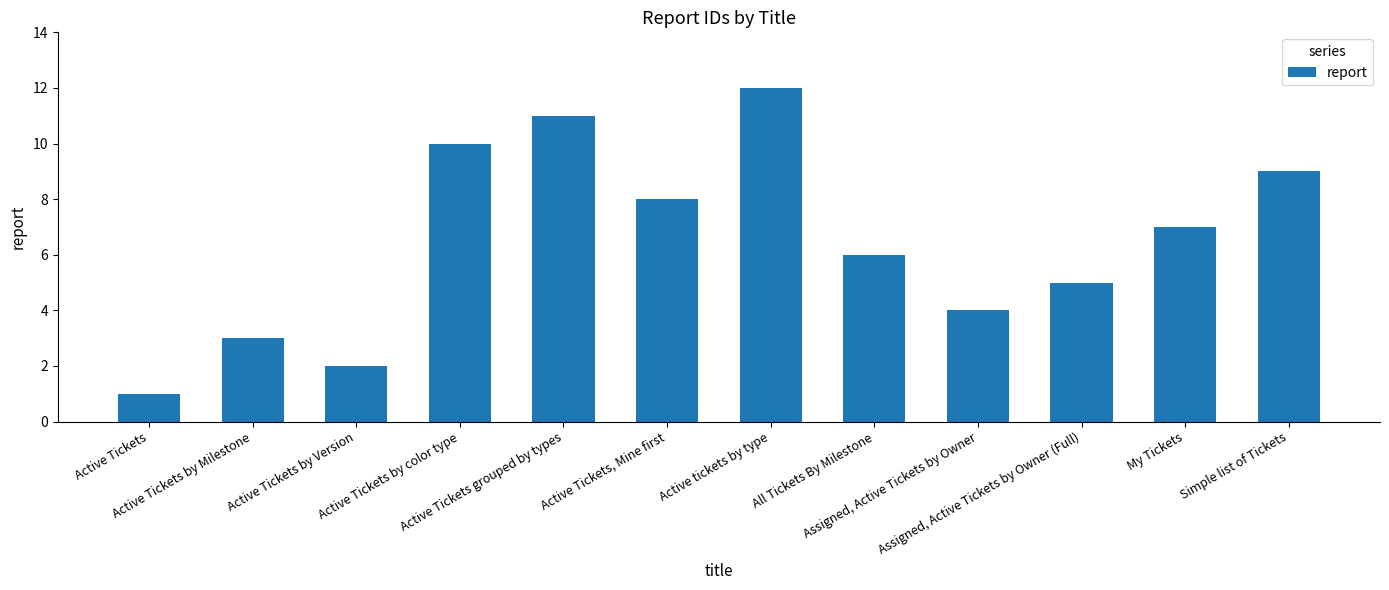

What is the sum of the values at Active tickets by type and Active Tickets by Version?

14